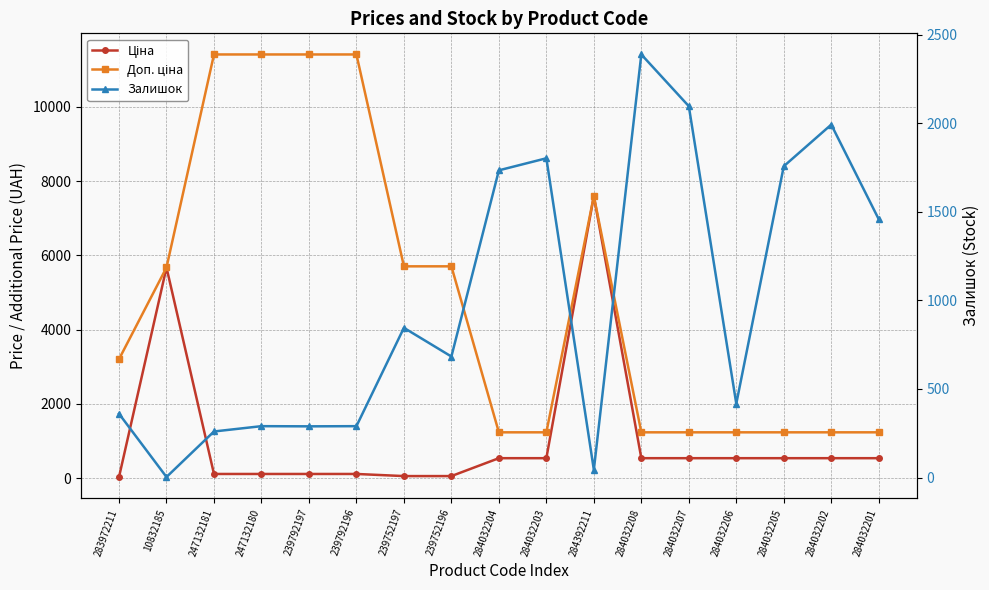

At how many categories does at least one series exceed 8164?

4